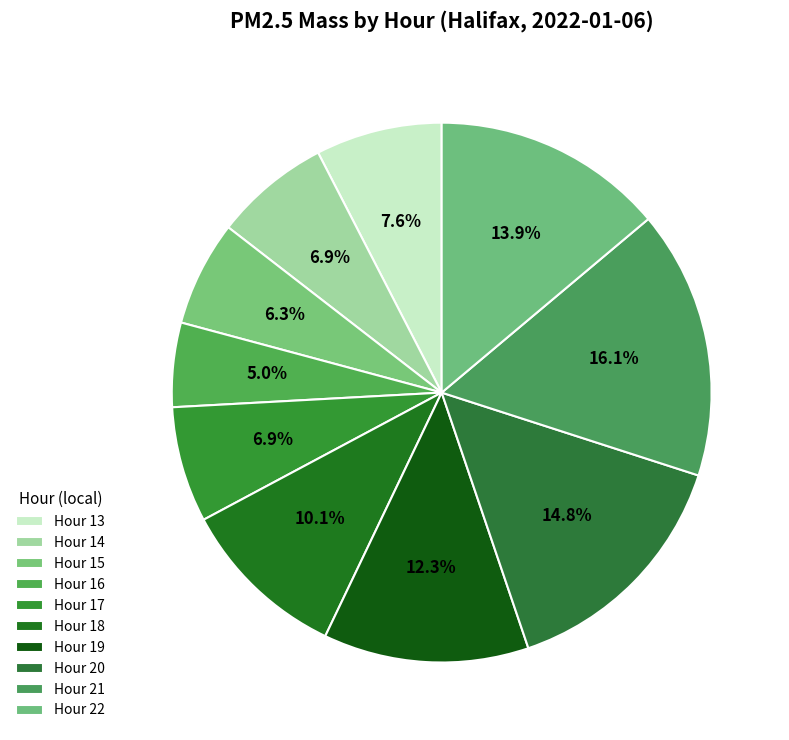

Count the number of slices in the pie.

10